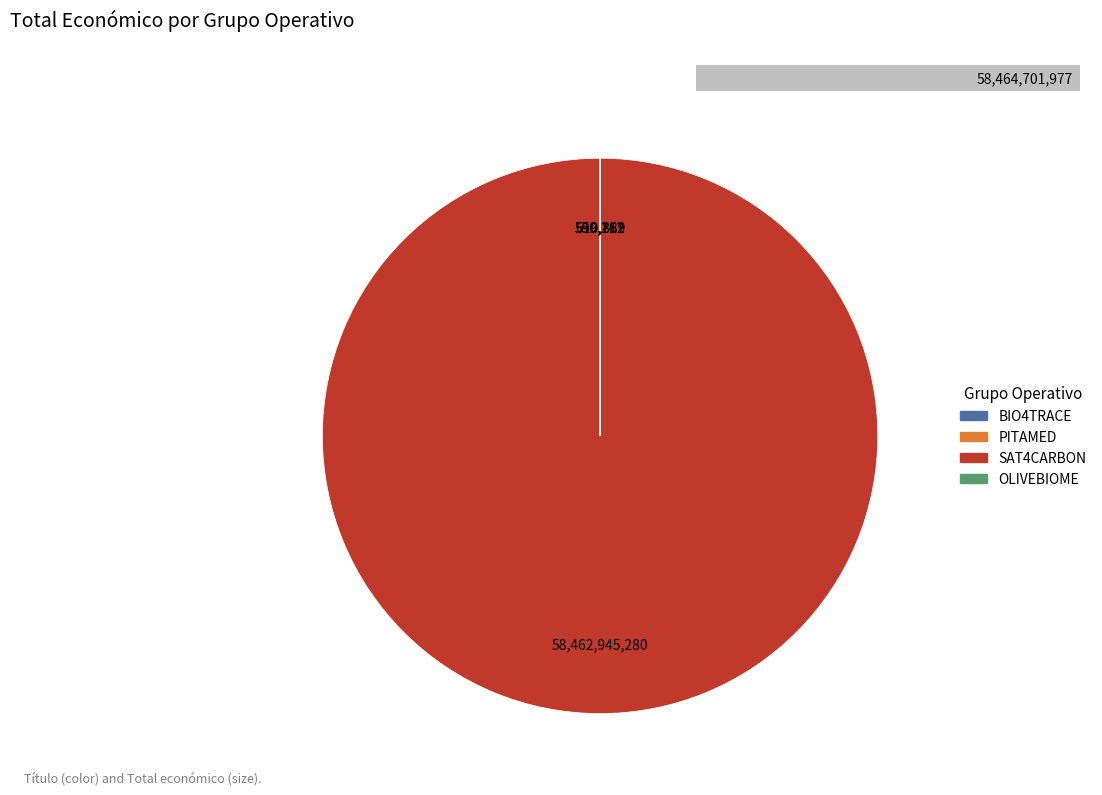

The BIO4TRACE slice represents 0% of the pie. True or false?

True